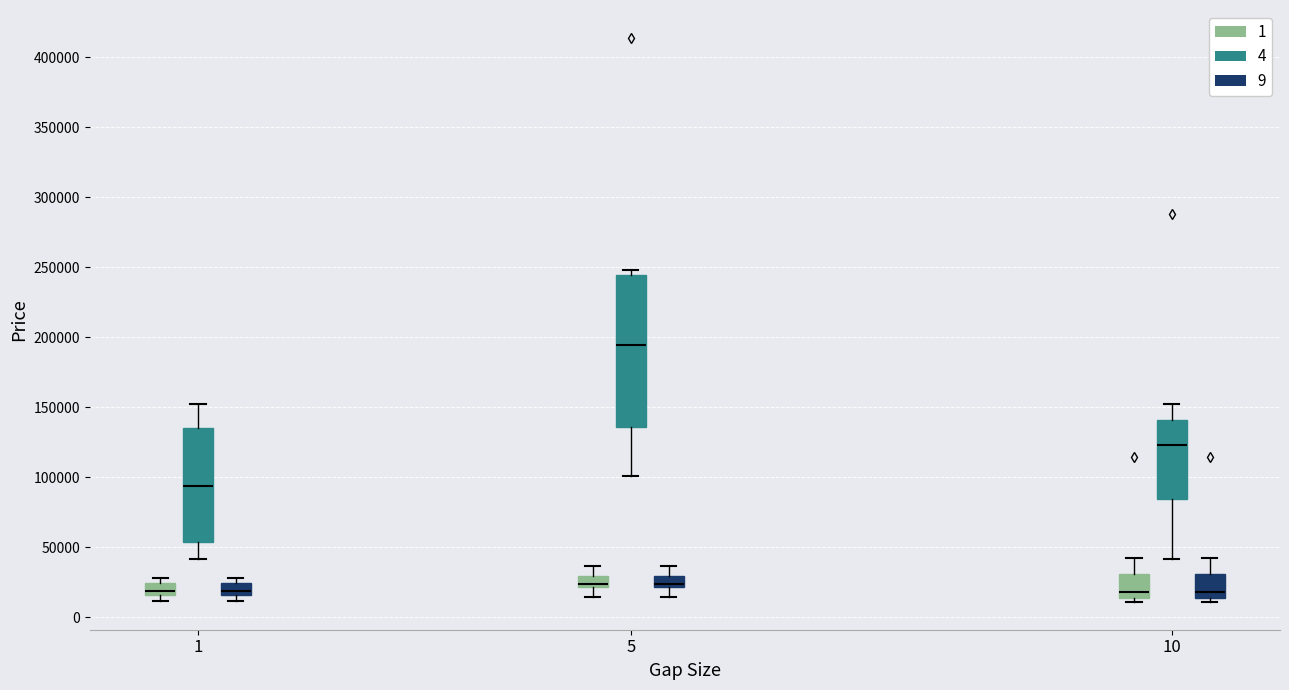

Which box is the tallest, from its lower edge to its upper edge?

5 (4)